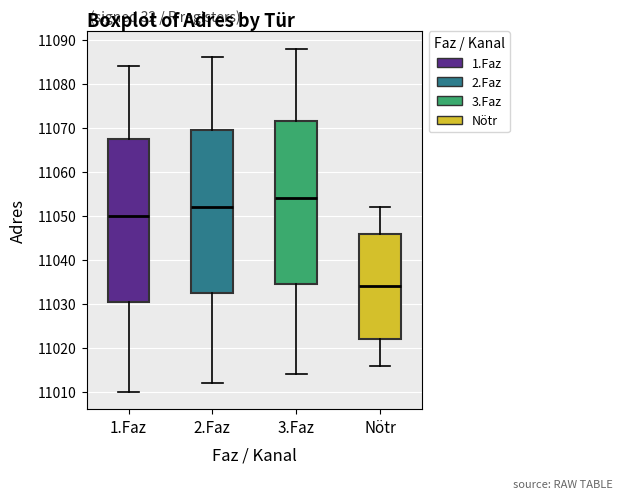

Reading left to right, read every box against the y-axis: the position of its median line, the range the box covers, and the ends of its whiskers. The values are not printed on the chart, so give them approximately, as read against the axis.

1.Faz: median 11050, box 11031 to 11068, whiskers 11010 to 11084
2.Faz: median 11052, box 11033 to 11070, whiskers 11012 to 11086
3.Faz: median 11054, box 11035 to 11072, whiskers 11014 to 11088
Nötr: median 11034, box 11022 to 11046, whiskers 11016 to 11052